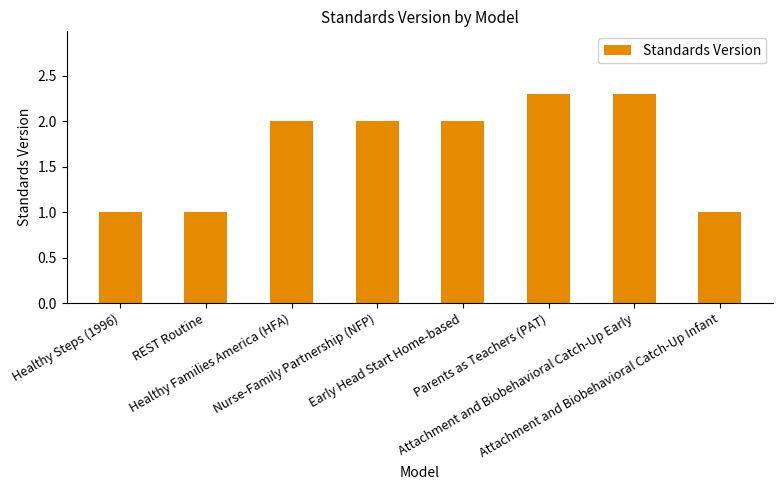

How many values are between 1 and 2?

6